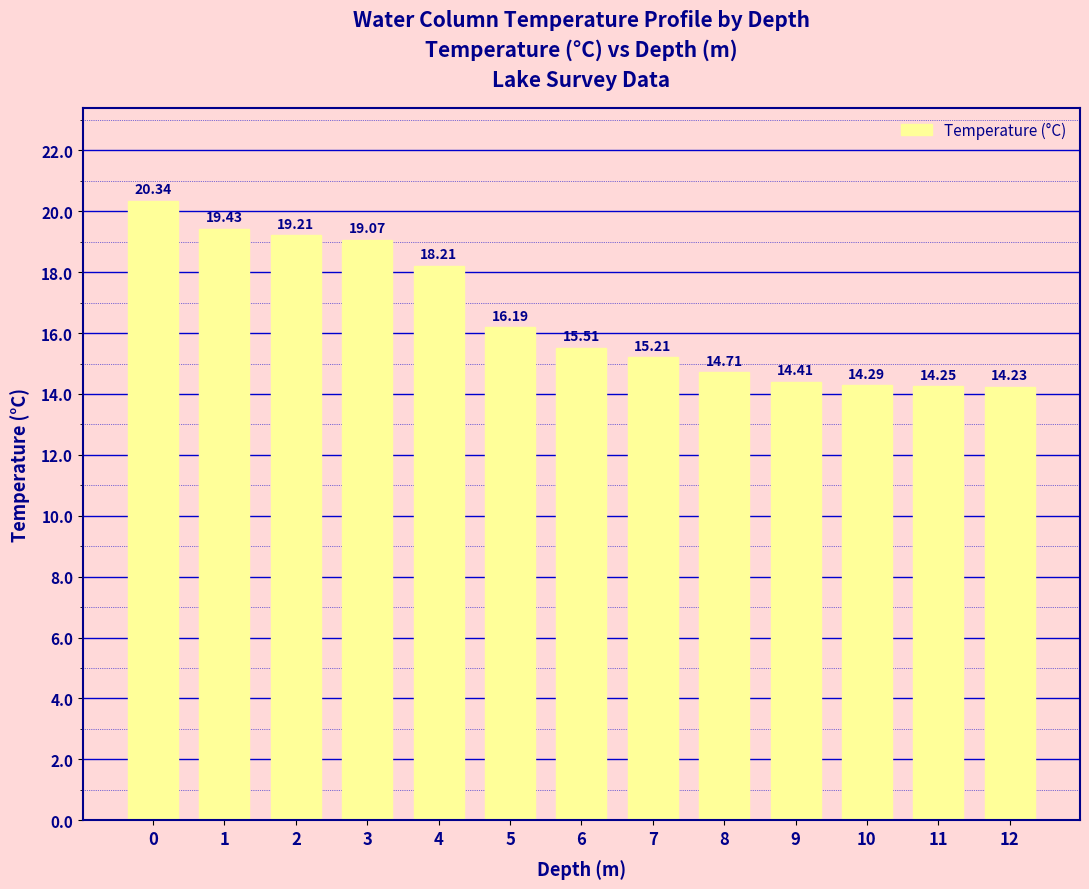

What is the sum of the values at 6 and 1?

34.9